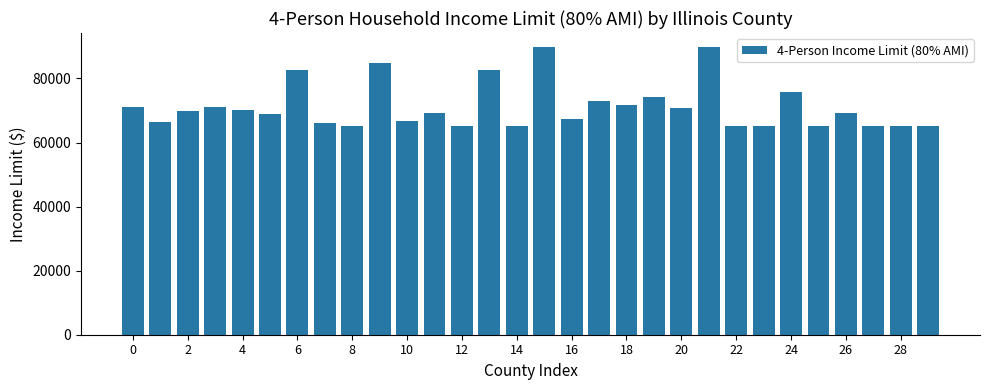

What is the difference between the second highest and minimum values?

24600